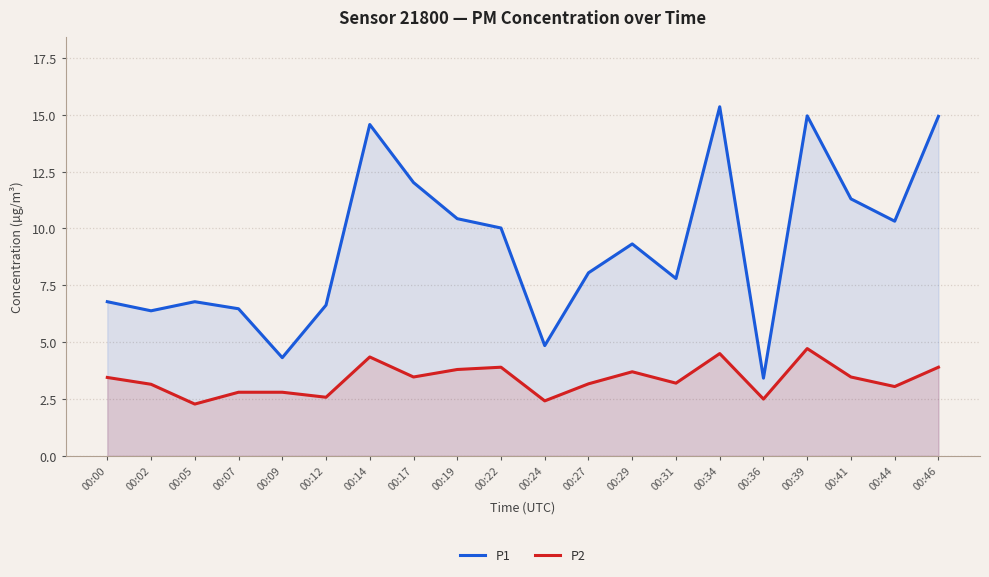

What is the average value of the P2 series?

3.4